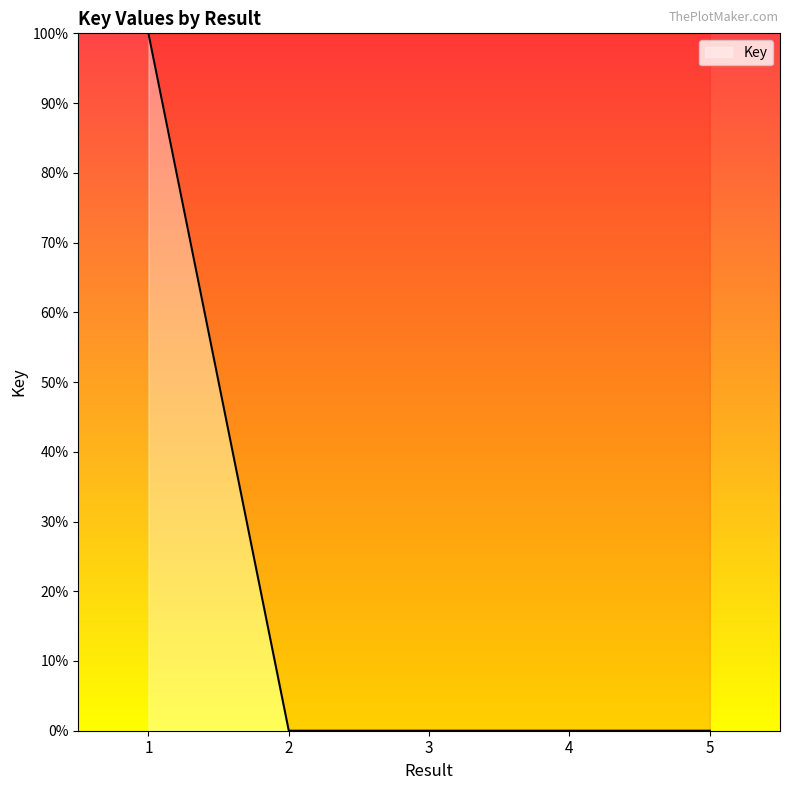

True or false: the data shows 50.3 at 2.

False